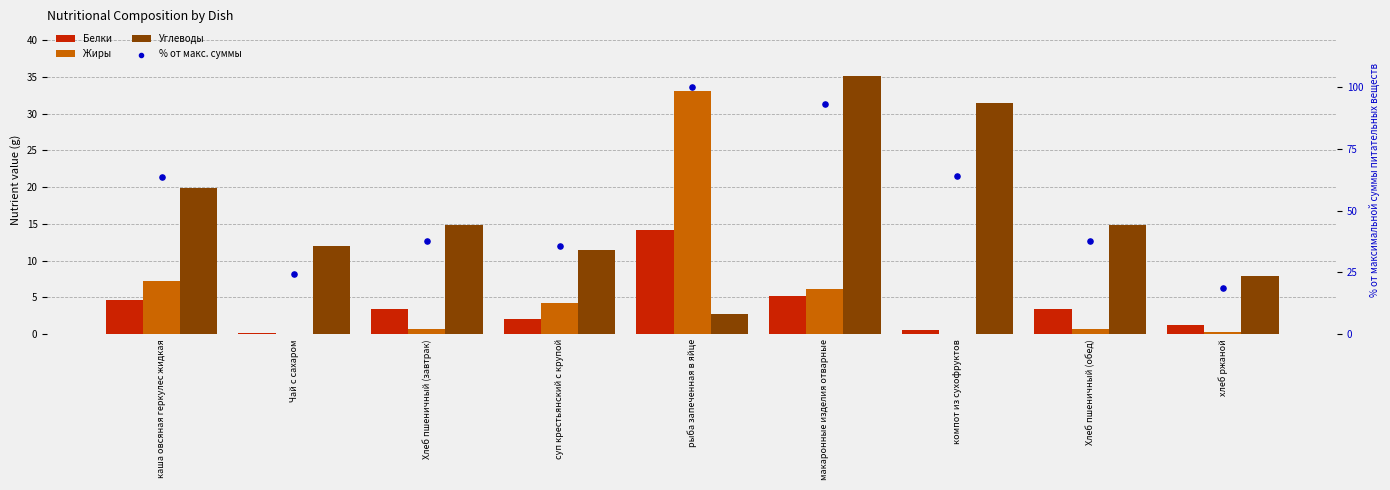

Which series has the widest spread of Y values?

% от макс. суммы